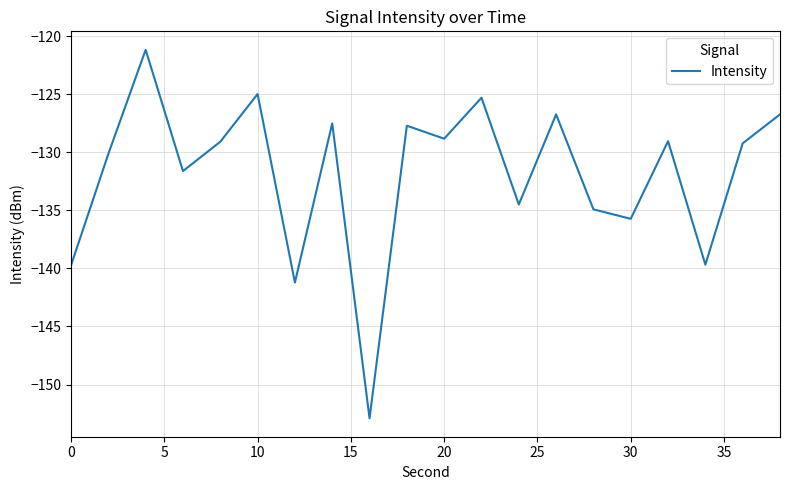

What is the smallest value displayed?

-152.9